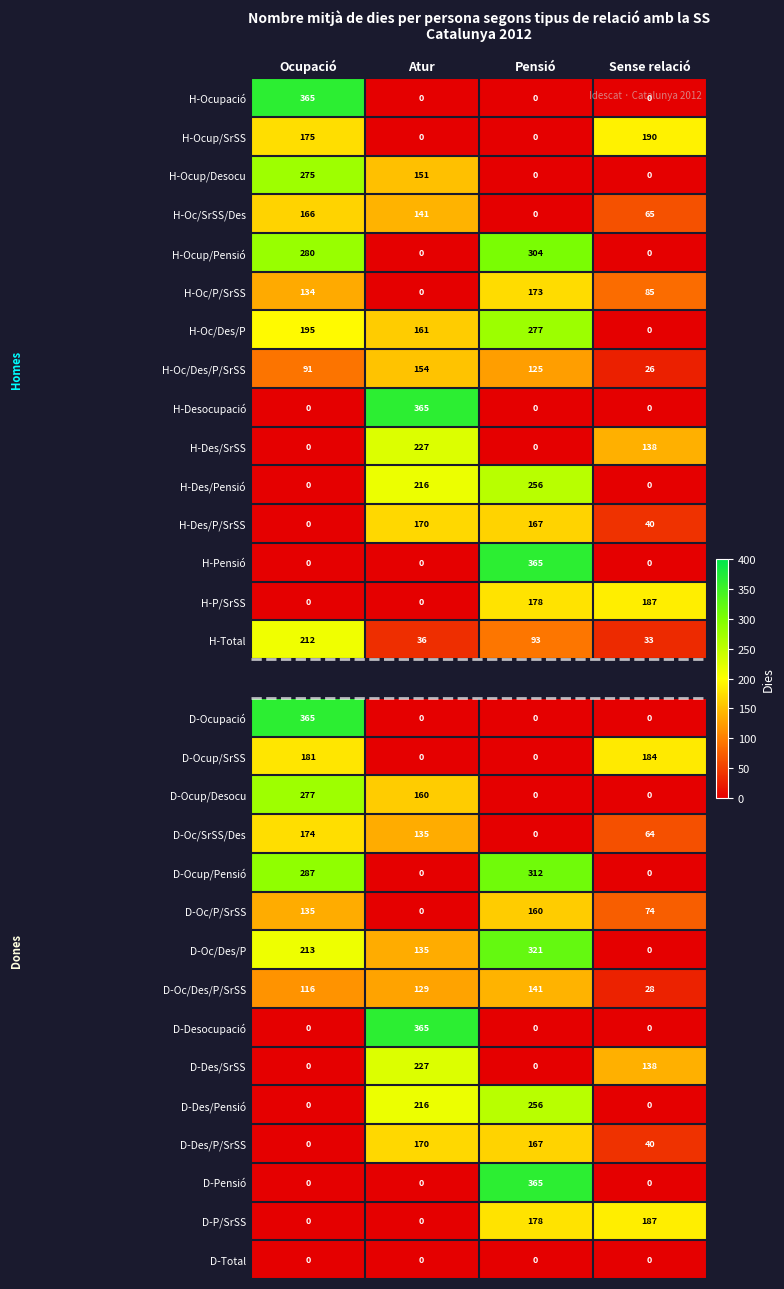

At which label does D-Oc/Des/P/SrSS reach its peak?

Pensió